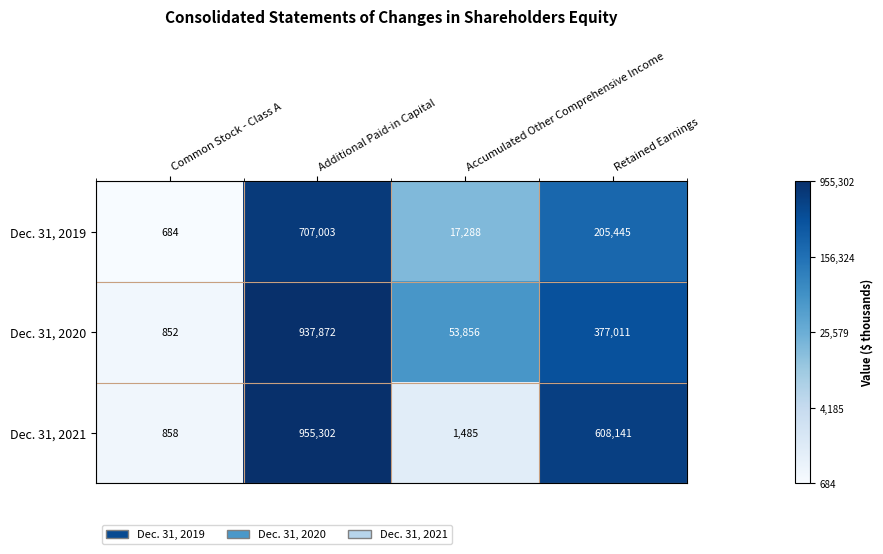

What is the maximum value for Dec. 31, 2021?

955302